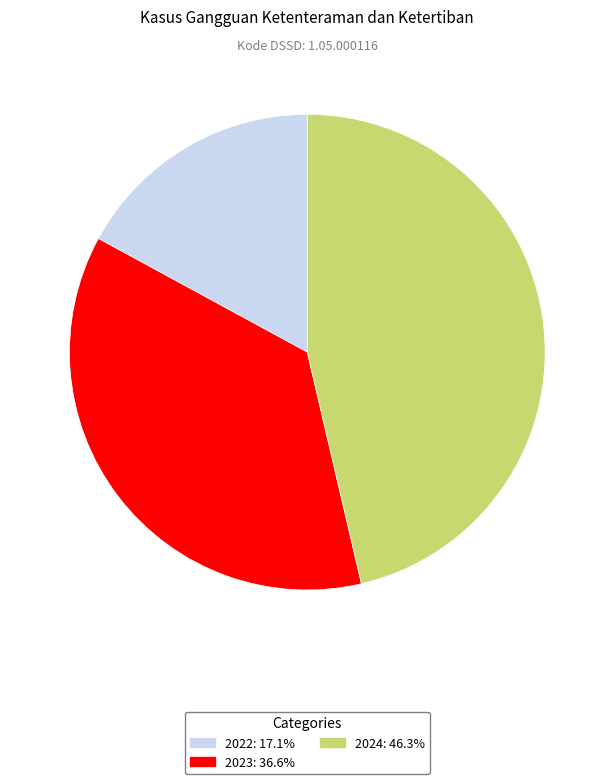

Is there a majority slice in this chart?

No